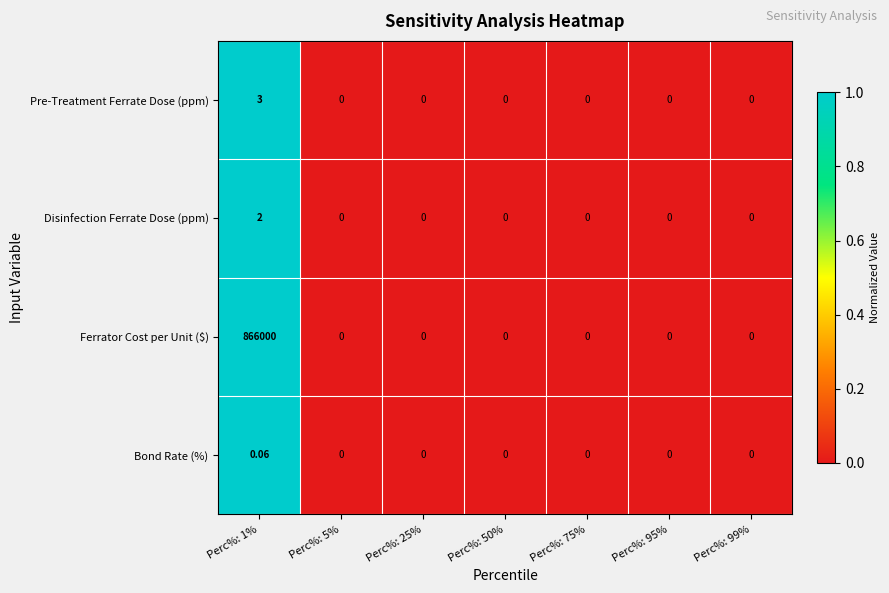

Which series has the largest total across all categories?

Ferrator Cost per Unit ($)